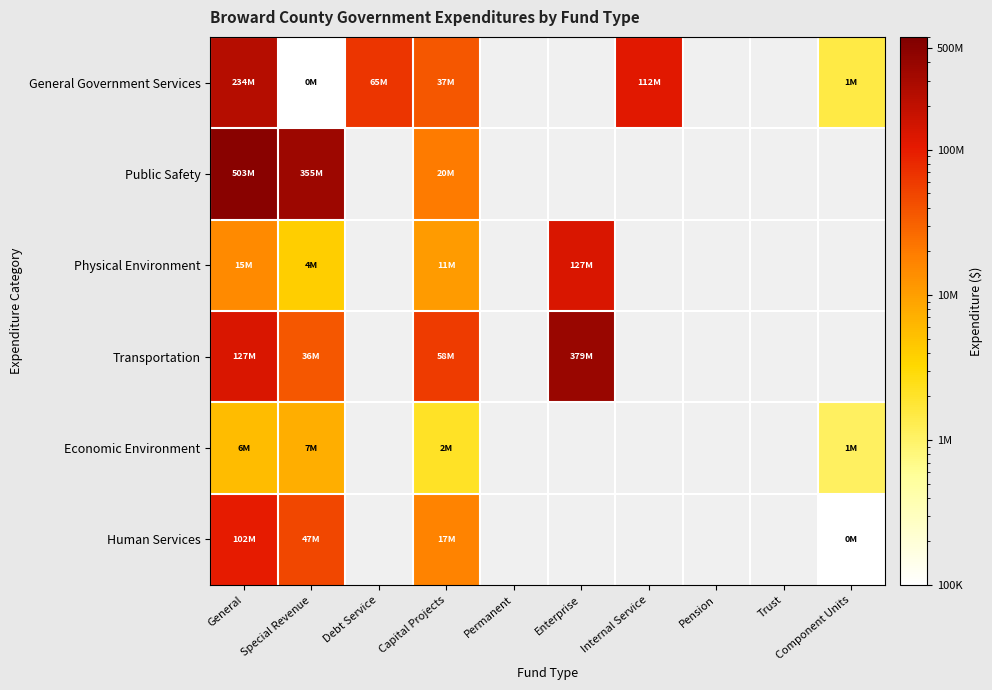

Is it true that Transportation equals 29270847.8 at Capital Projects?

False